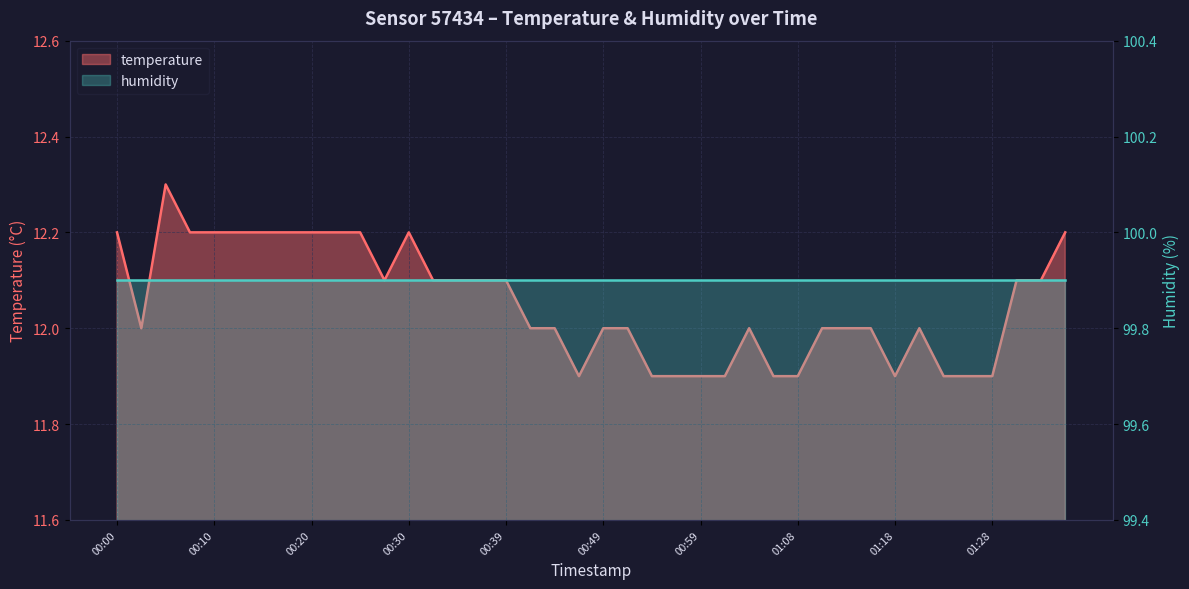

What is the change in value from 00:17 to 00:47?

-0.3